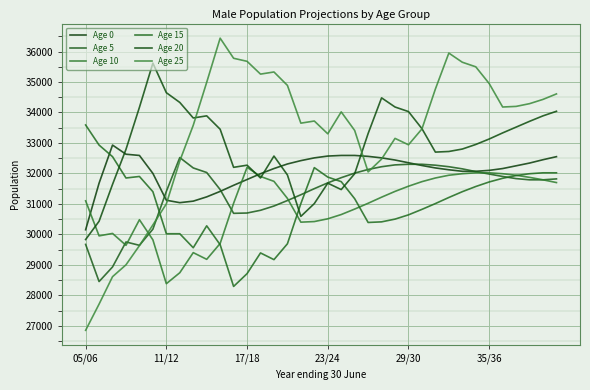

What are all the series names shown in the legend?

Age 0, Age 5, Age 10, Age 15, Age 20, Age 25